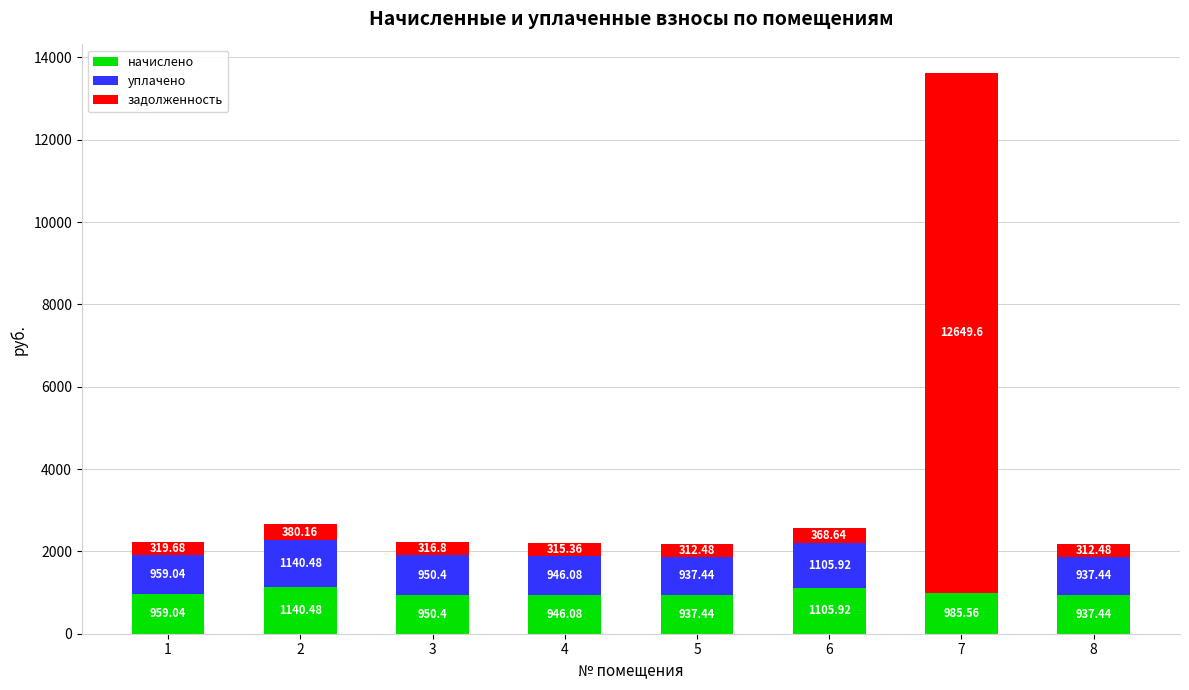

At which category is the sum across all series the highest?

7